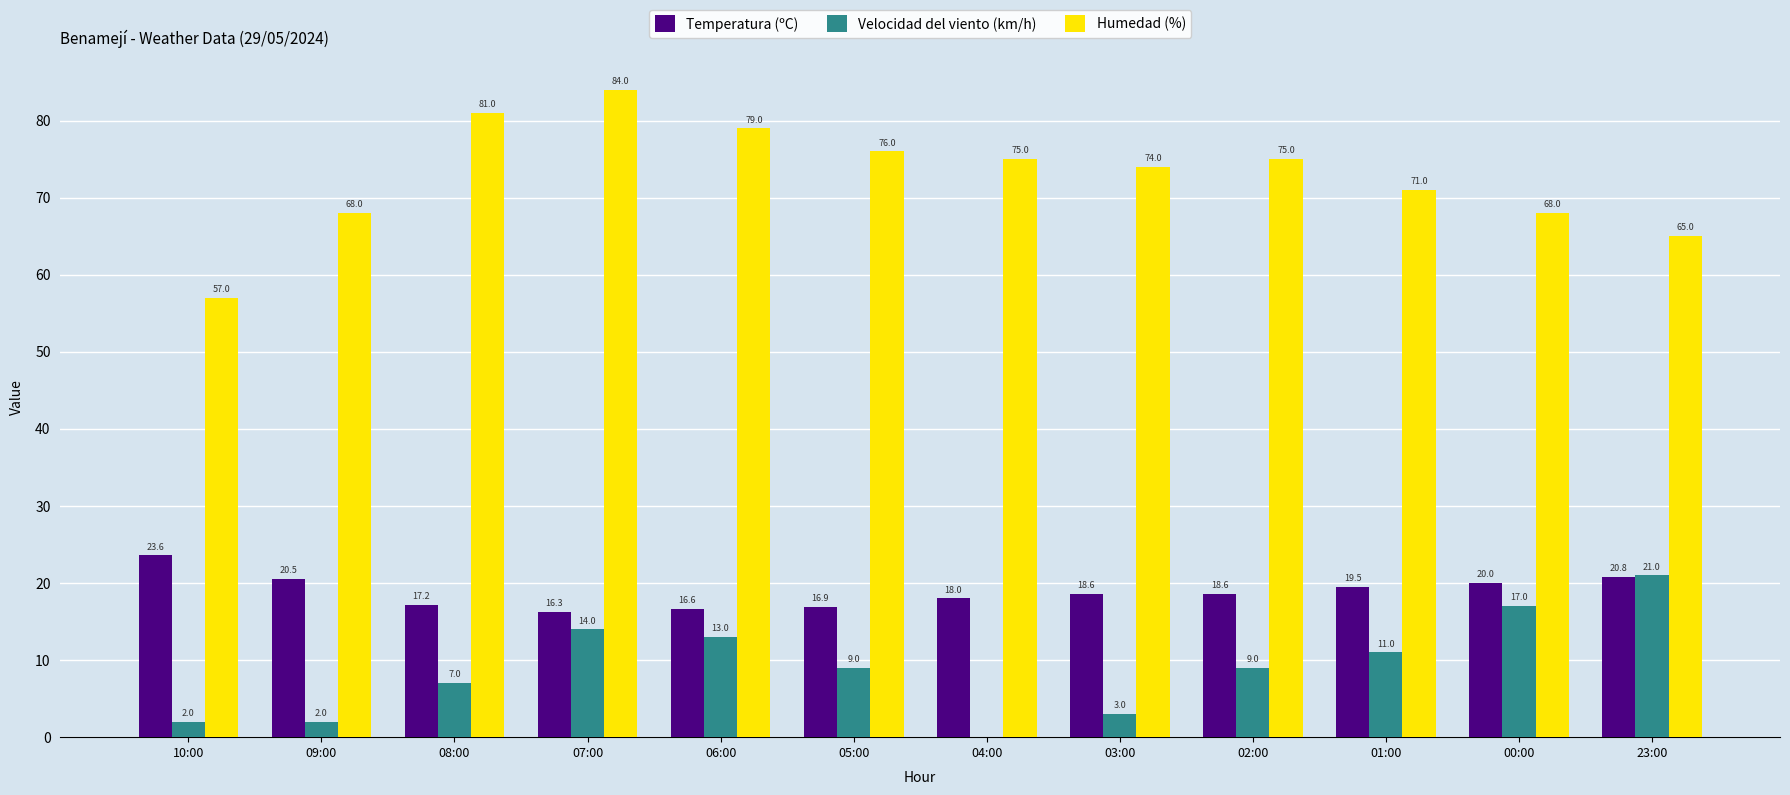

What is the difference between the Temperatura (ºC) values at 23:00 and 07:00?

4.5